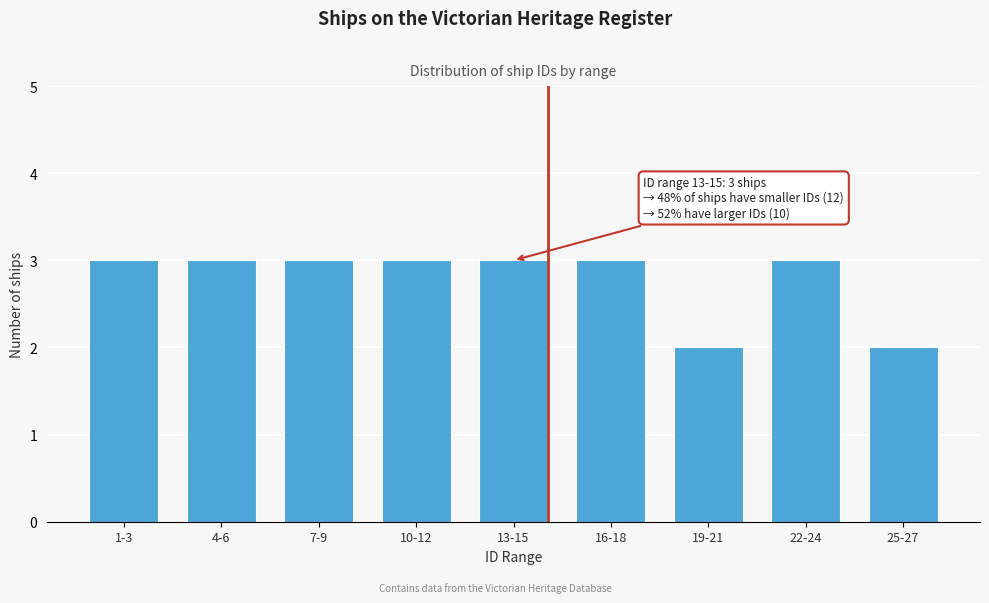

Reading left to right, list all the values displayed in this chart.

3	3	3	3	3	3	2	3	2